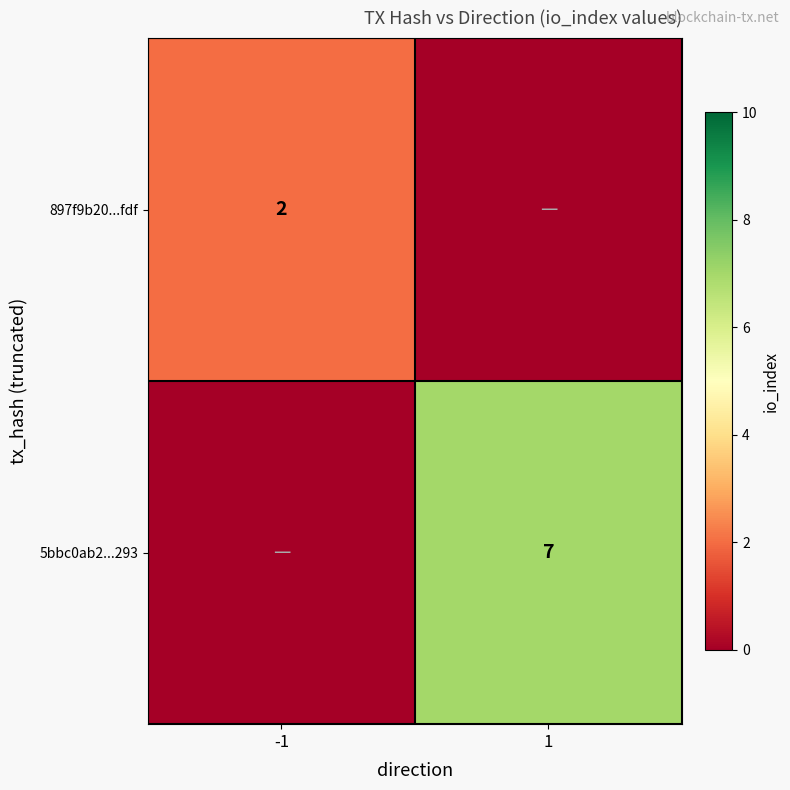

True or false: 5bbc0ab2...293 has a value of 7 at 1.

True